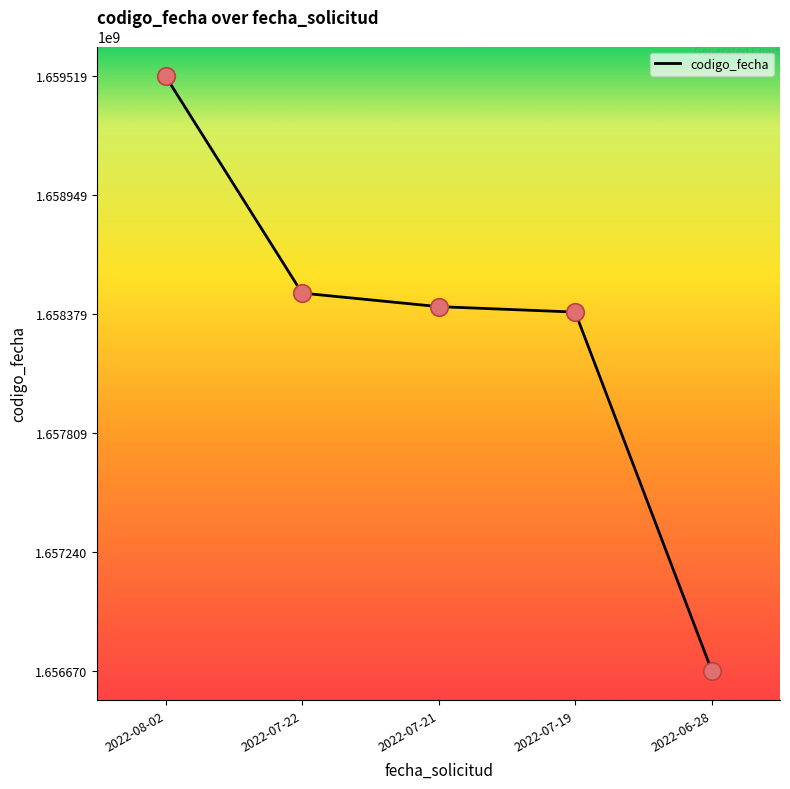

Approximately how many times larger is the value at 2022-07-21 compared to 2022-06-28?

1.0